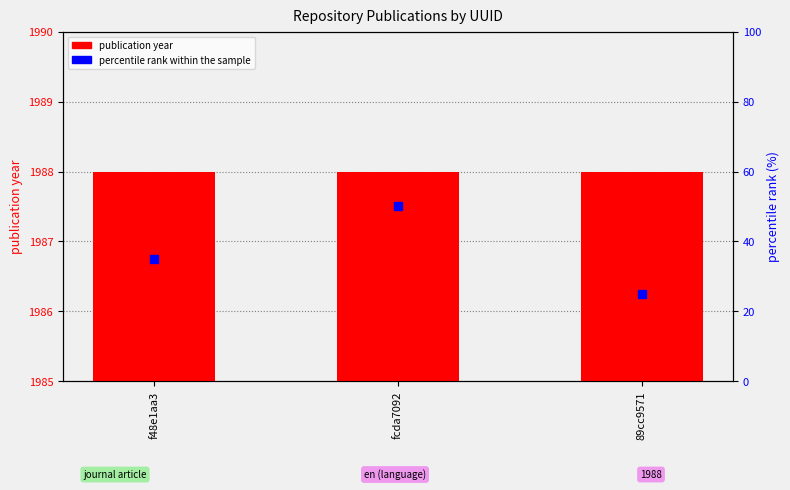

Which series has the largest Y range (max minus min)?

percentile rank within the sample